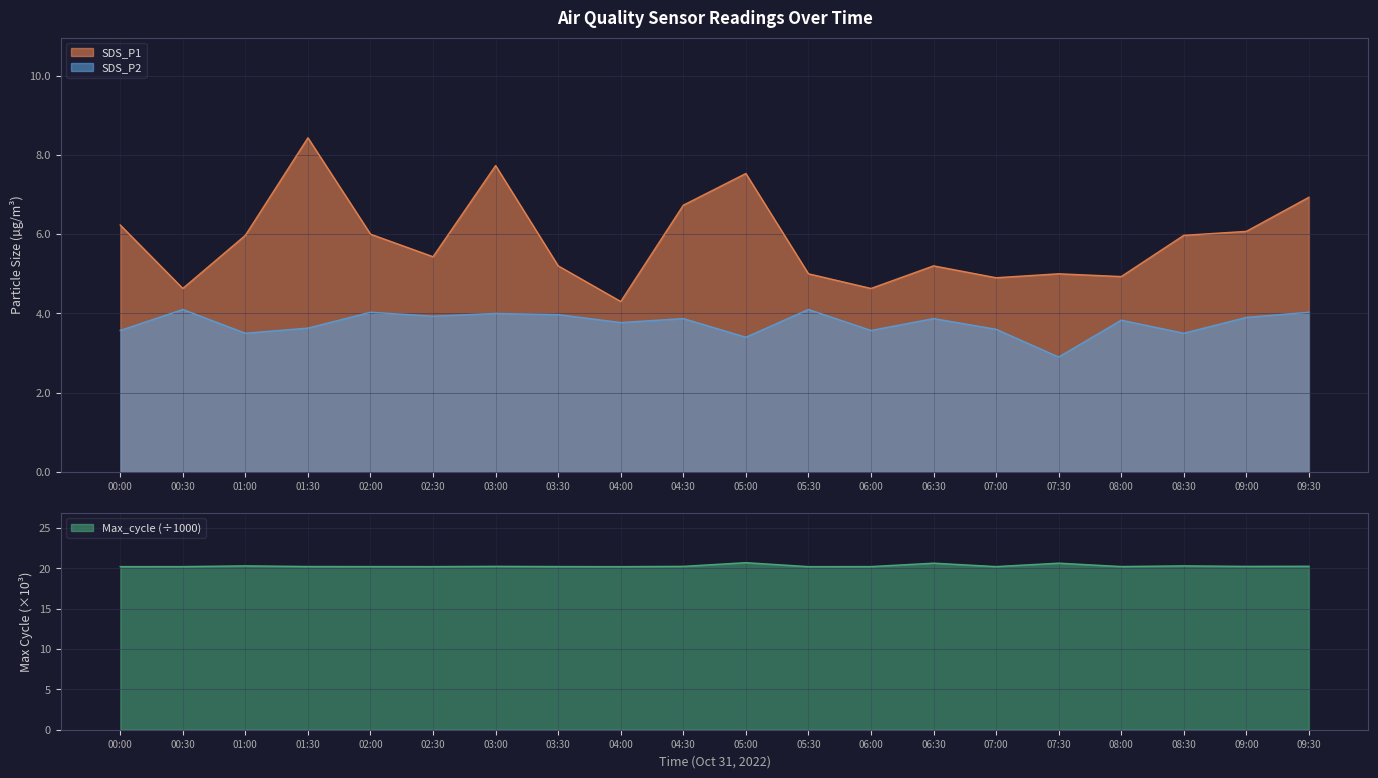

True or false: SDS_P1 and SDS_P2 intersect in this chart.

False